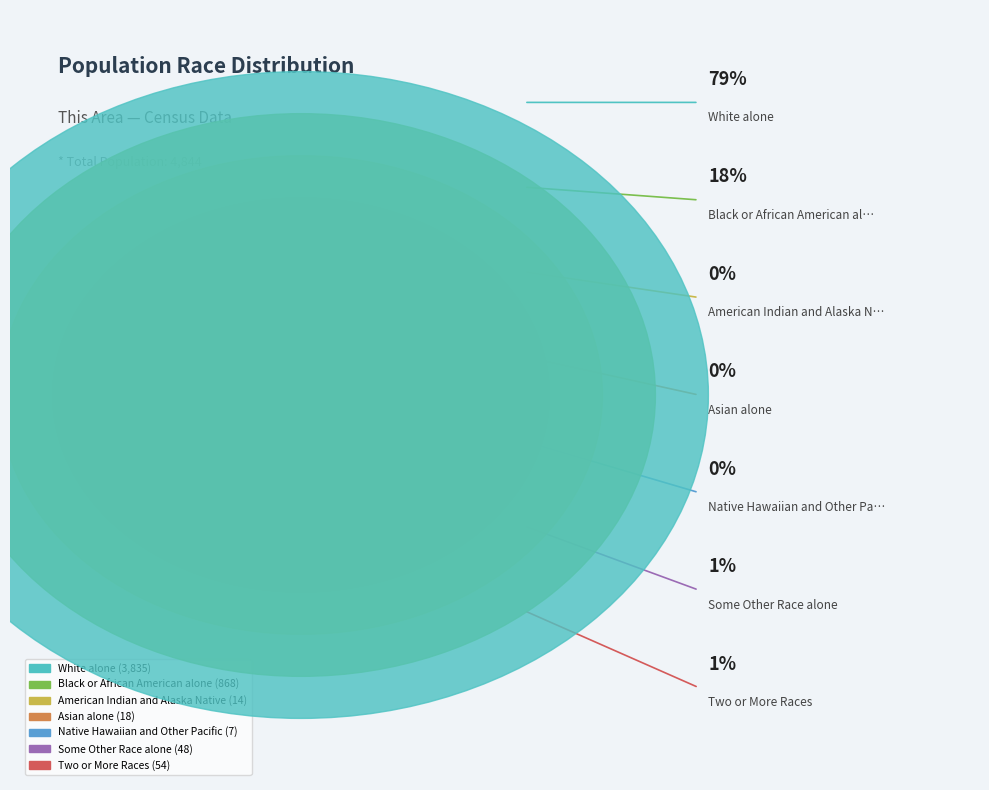

Which slice is the smallest?

Native Hawaiian and Other Pacific